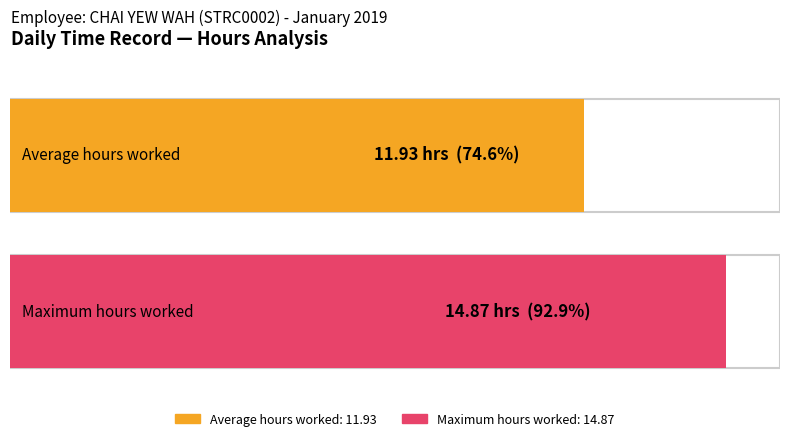

Is it true that the value at 19 is 20.1?

False